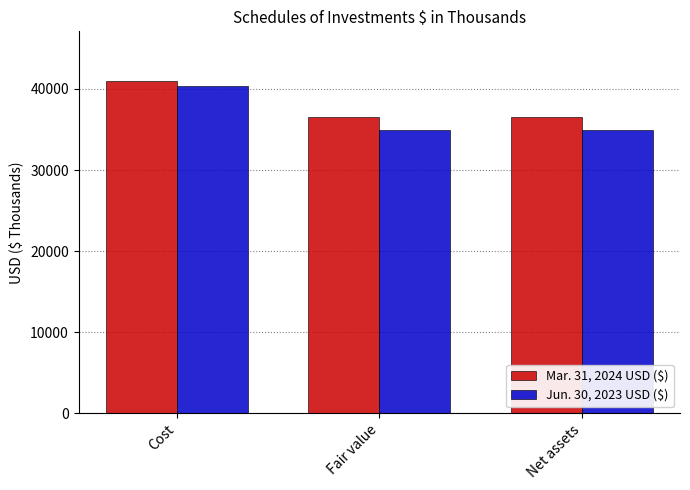

Rank the series by their average value, from highest to lowest.

Mar. 31, 2024 USD ($), Jun. 30, 2023 USD ($)